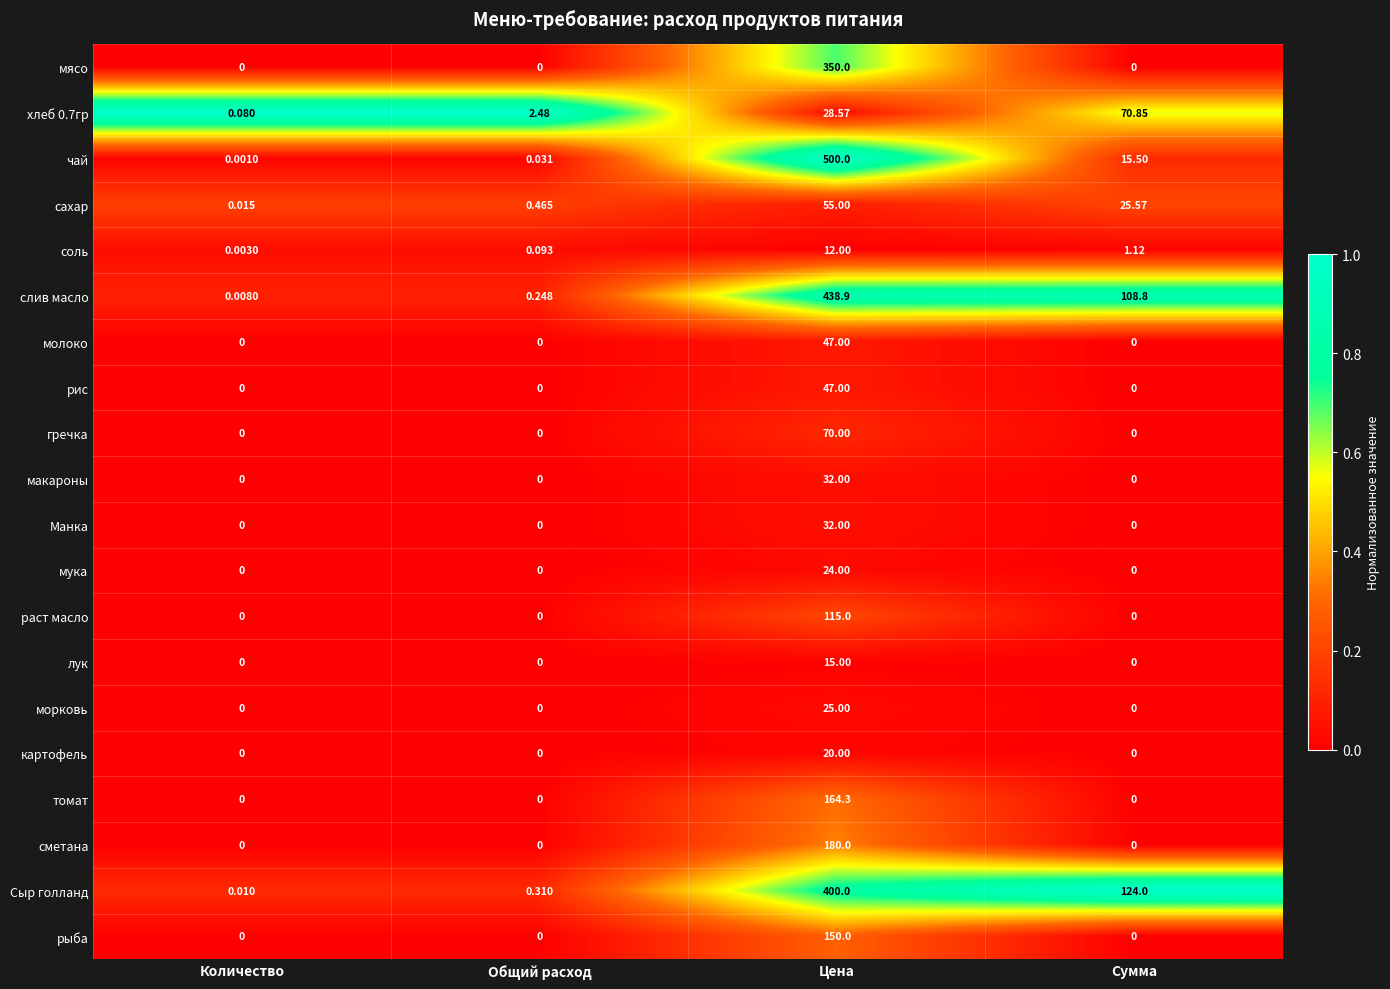

Is the value of мясо at Сумма greater than the value of чай at Цена?

No